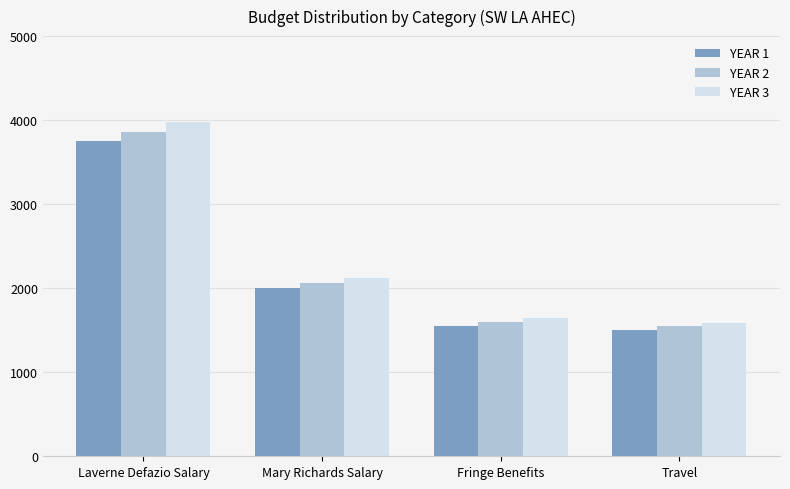

What is the difference between the YEAR 2 values at Laverne Defazio Salary and Travel?

2317.5